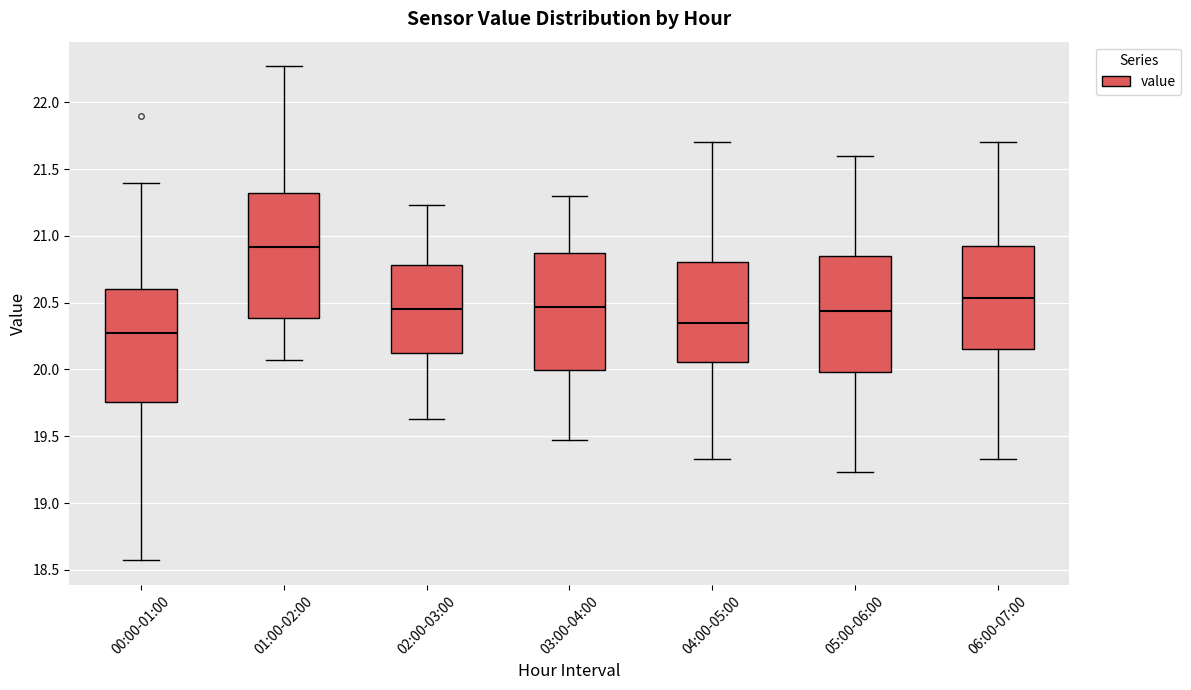

Where is the lower edge of the box for 02:00-03:00 on the y-axis? The values are not printed on the chart, so give them approximately, as read against the axis.

20.10